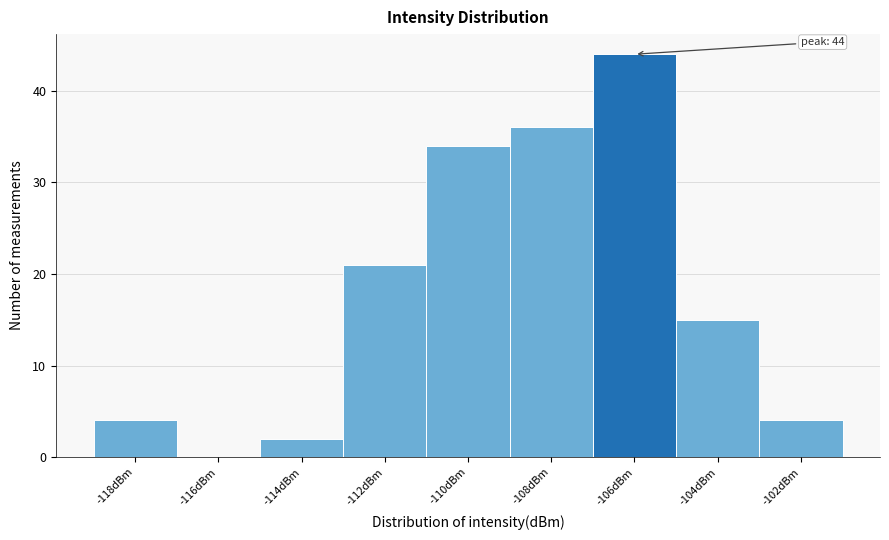

Reading left to right, extract all data points from this chart.

-118dBm=4	-116dBm=0	-114dBm=2	-112dBm=21	-110dBm=34	-108dBm=36	-106dBm=44	-104dBm=15	-102dBm=4